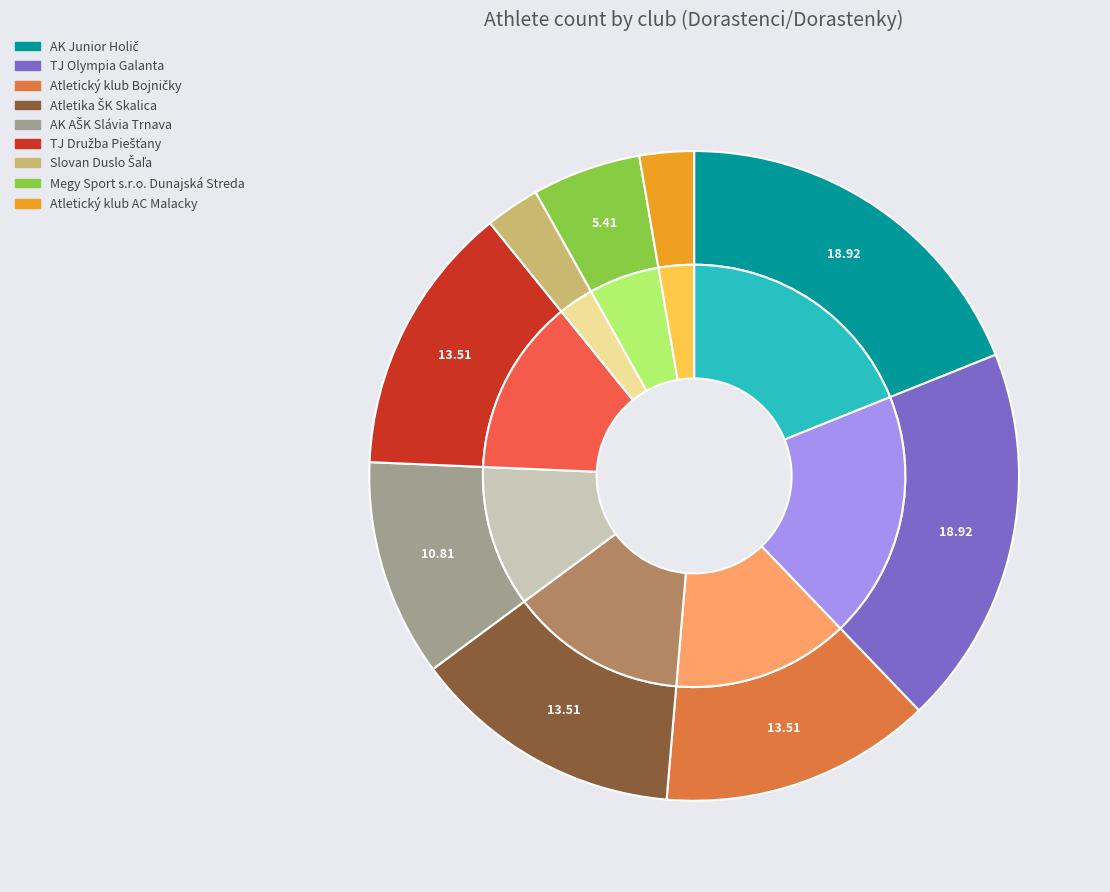

To the nearest percent, what is the average slice percentage?

11%